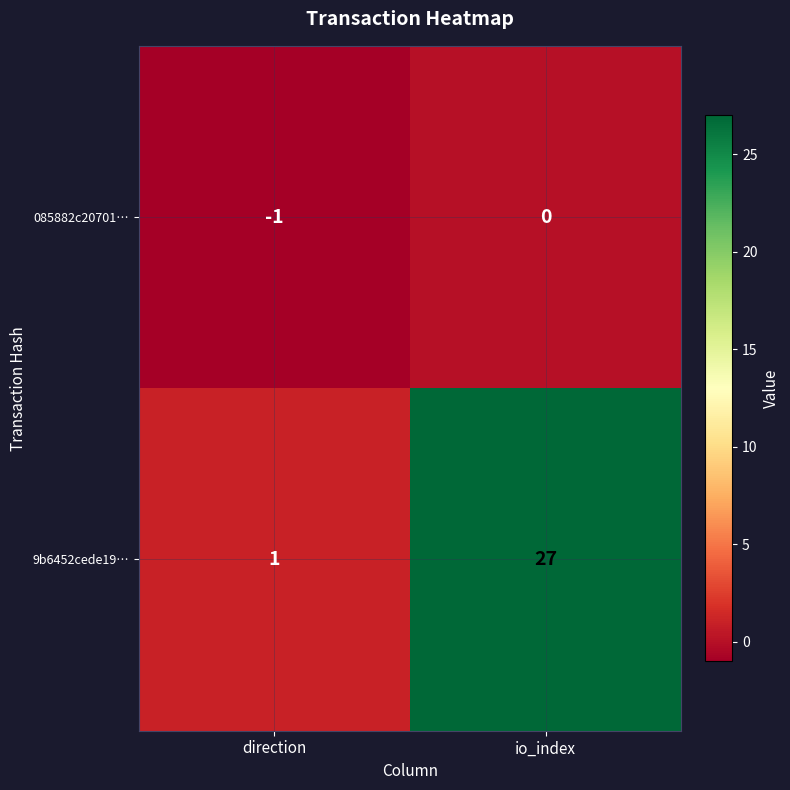

What is the approximate value of 9b6452cede19… at io_index, to the nearest 5?

25